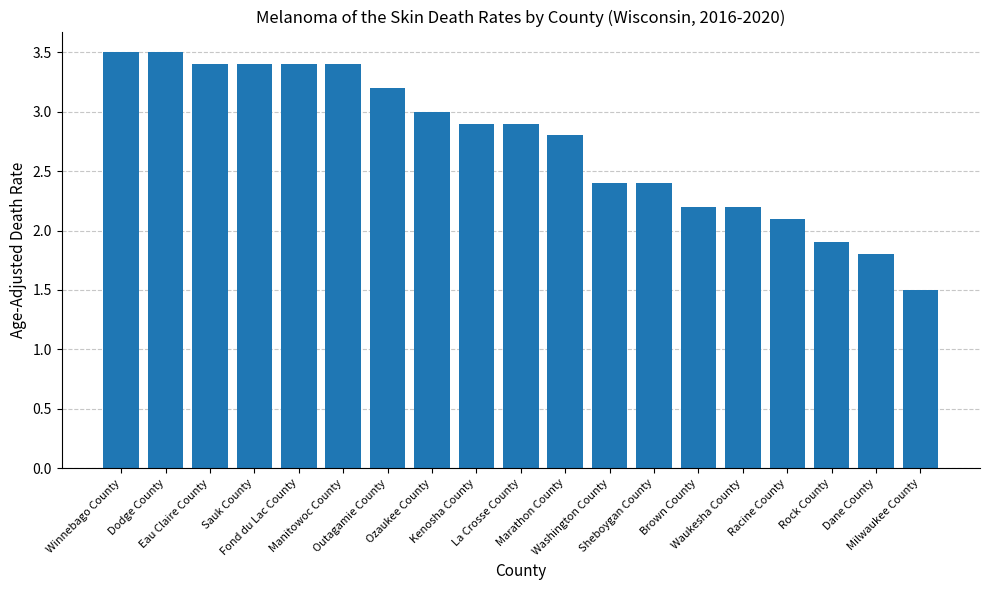

What is the change in value from Ozaukee County to Marathon County?

-0.2